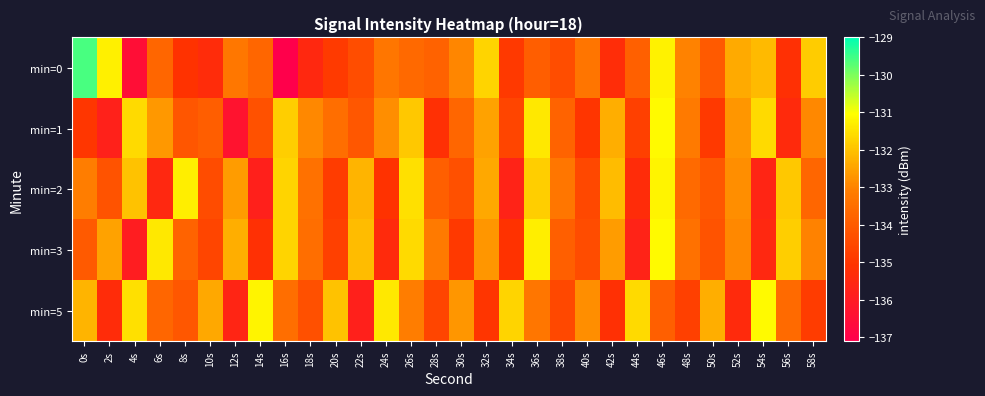

Rank the series at 38s from lowest to highest value.

min=5, min=0, min=3, min=1, min=2